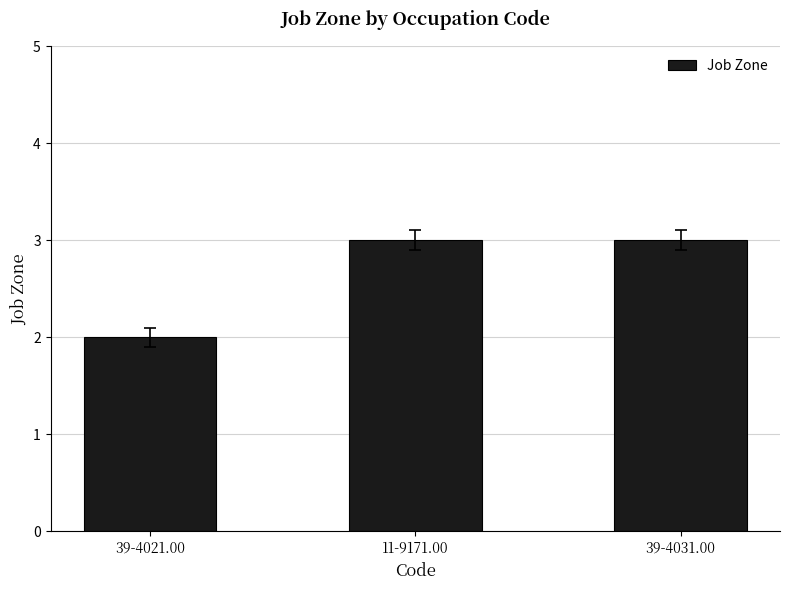

Reading left to right, what are all the values shown in this chart?

2	3	3